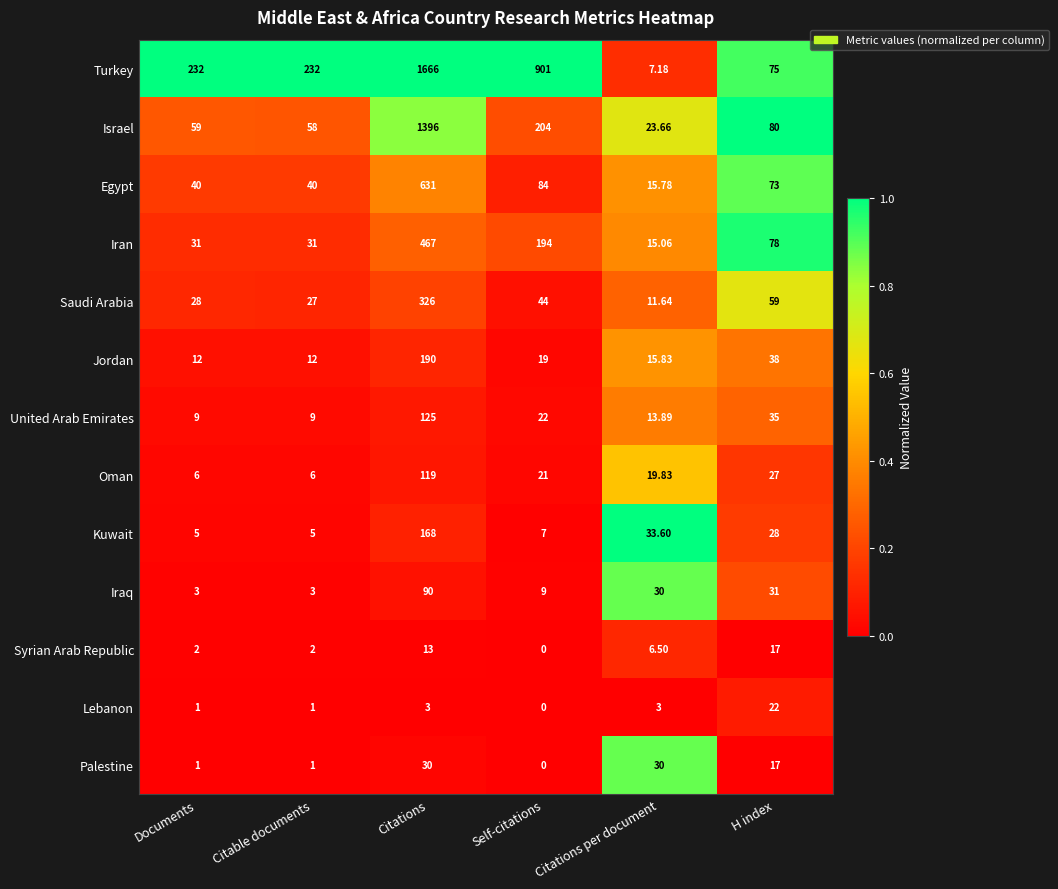

What is the difference between the highest and lowest values at H index?

63.0